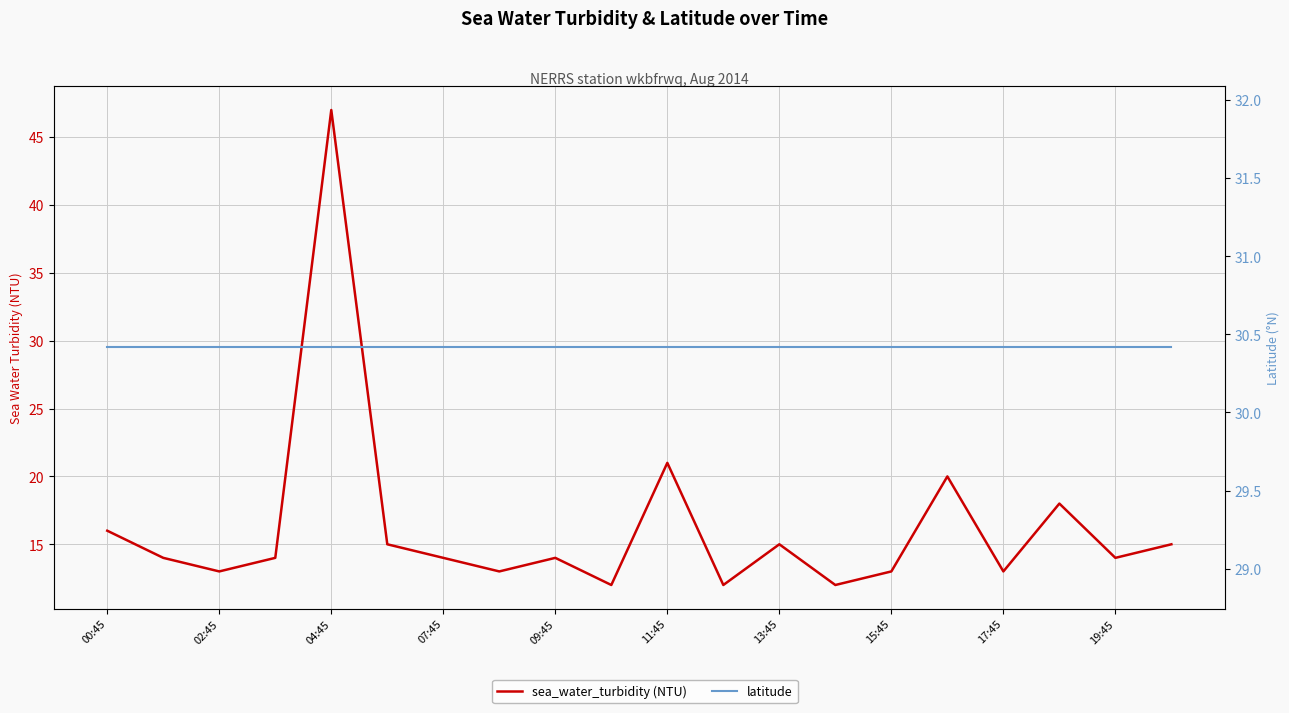

True or false: sea_water_turbidity (NTU) and latitude cross at least once.

True